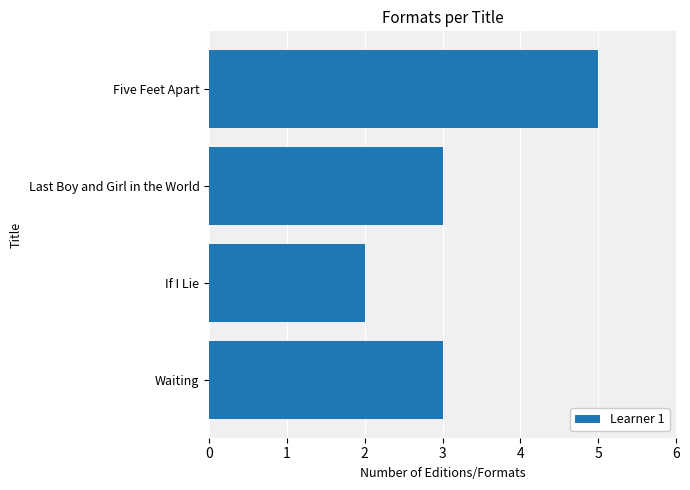

What is the difference between the maximum and minimum values?

3